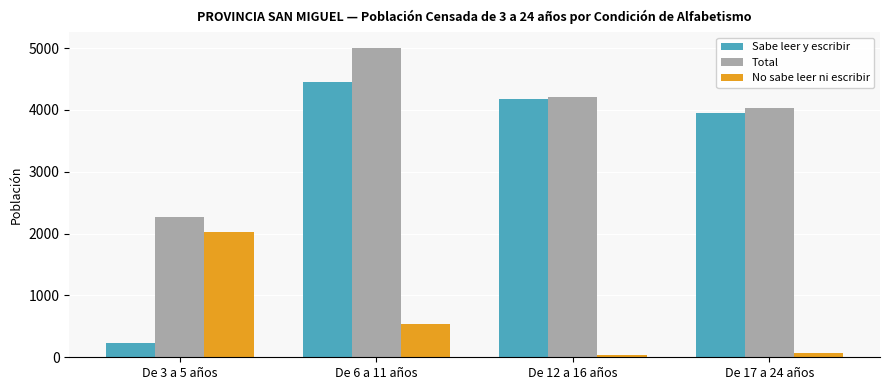

Reading right to left, transcribe all the data shown in this chart.

Sabe leer y escribir: De 17 a 24 años=3957	De 12 a 16 años=4179	De 6 a 11 años=4458	De 3 a 5 años=232
Total: De 17 a 24 años=4032	De 12 a 16 años=4216	De 6 a 11 años=5003	De 3 a 5 años=2260
No sabe leer ni escribir: De 17 a 24 años=75	De 12 a 16 años=37	De 6 a 11 años=545	De 3 a 5 años=2028